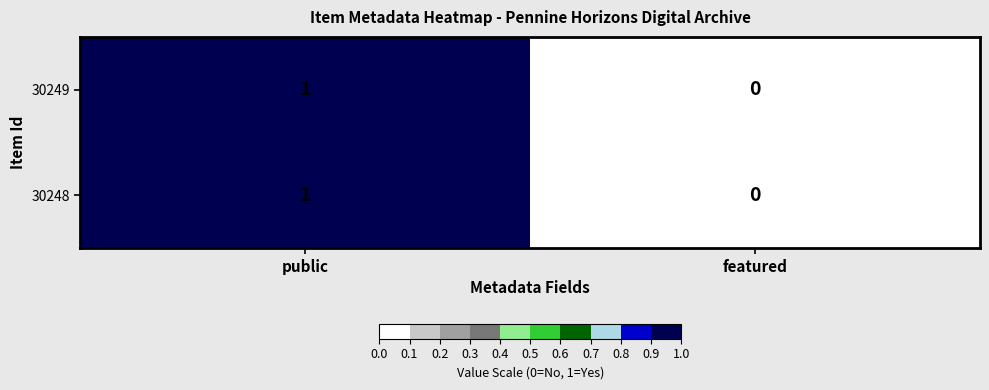

Reading left to right, transcribe all the data shown in this chart.

30249: 1	0
30248: 1	0